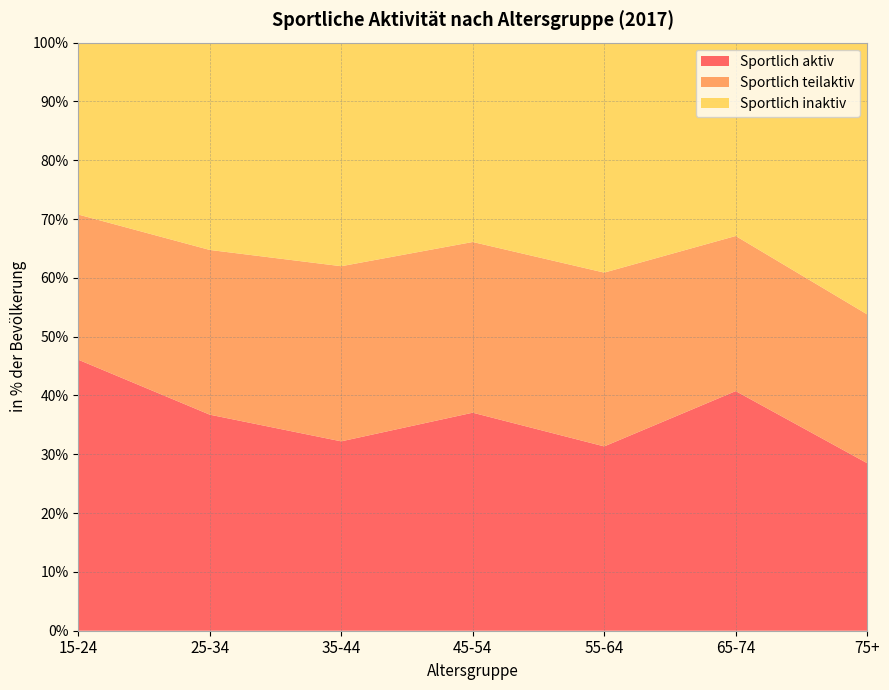

Reading left to right, transcribe all the data shown in this chart.

Sportlich aktiv: 15-24=46.1	25-34=36.7	35-44=32.2	45-54=37.1	55-64=31.3	65-74=40.7	75+=28.5
Sportlich teilaktiv: 15-24=24.7	25-34=28.0	35-44=29.8	45-54=29.0	55-64=29.6	65-74=26.4	75+=25.3
Sportlich inaktiv: 15-24=29.2	25-34=35.3	35-44=38.0	45-54=33.9	55-64=39.1	65-74=32.9	75+=46.2